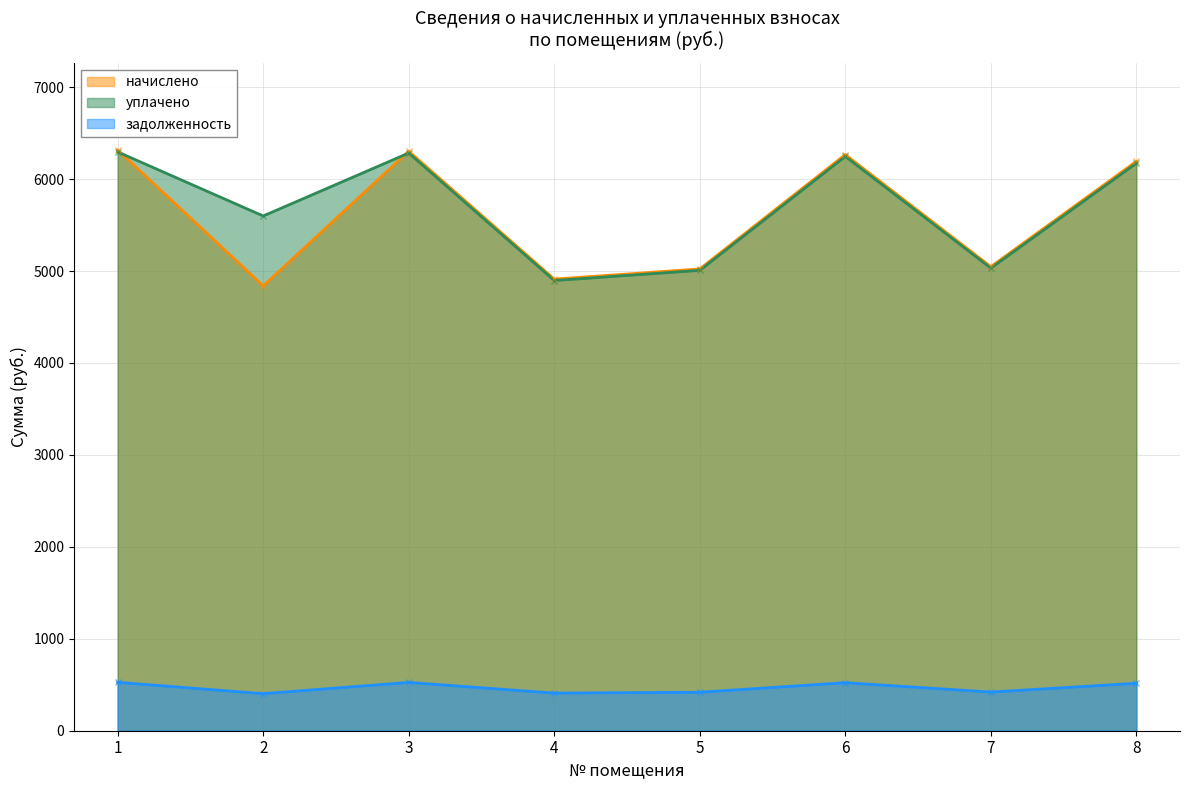

Reading left to right, what are all the values shown in this chart?

начислено: 1=6316.1	2=4838.6	3=6303.7	4=4912.4	5=5023.3	6=6266.8	7=5047.9	8=6193.0
уплачено: 1=6296.1	2=5599.1	3=6283.8	4=4896.9	5=5007.4	6=6246.9	7=5031.9	8=6173.3
задолженность: 1=526.3	2=403.2	3=525.3	4=409.4	5=418.6	6=522.2	7=420.7	8=516.1